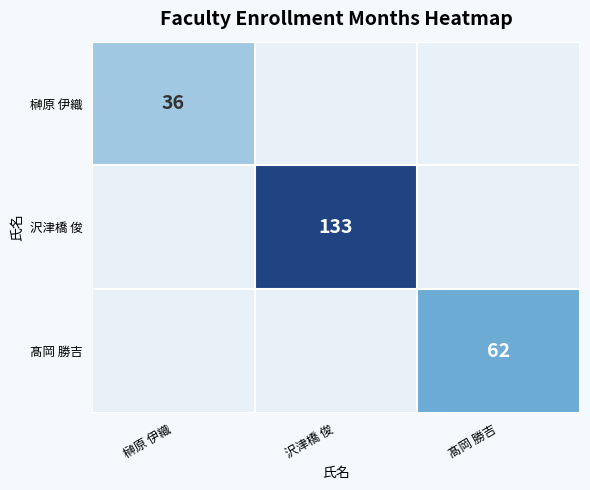

The 榊原 伊織 series shows 36 at 榊原 伊織. True or false?

True